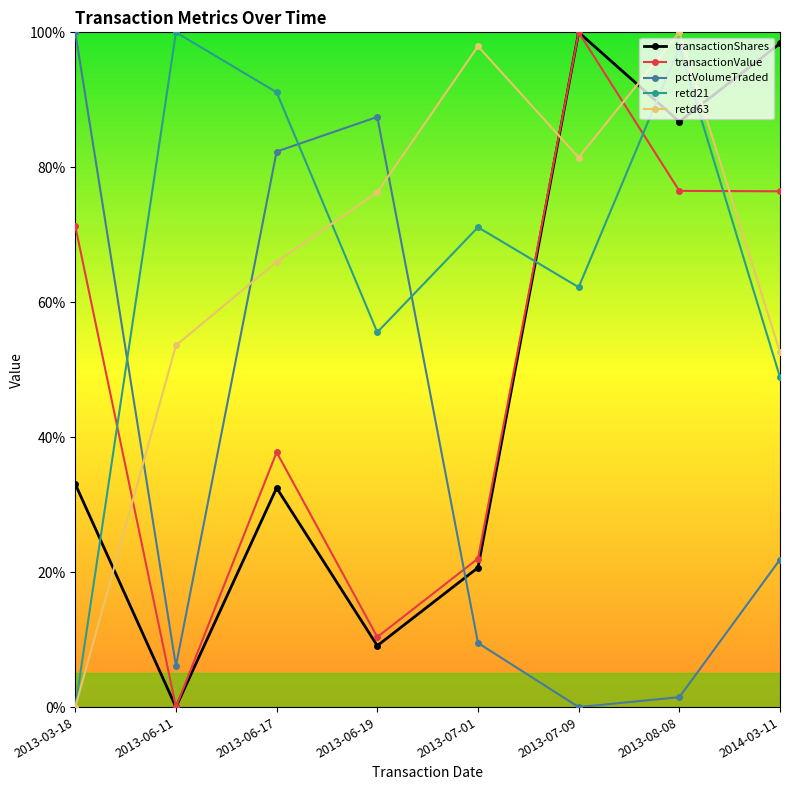

What position from the left is 2013-07-01?

5